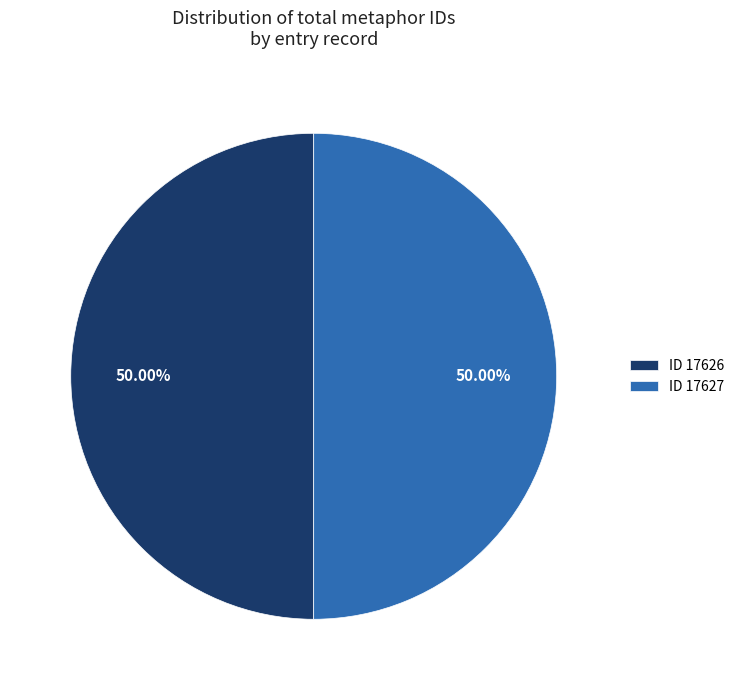

Do ID 17626 and ID 17627 together represent more than half of the pie?

Yes